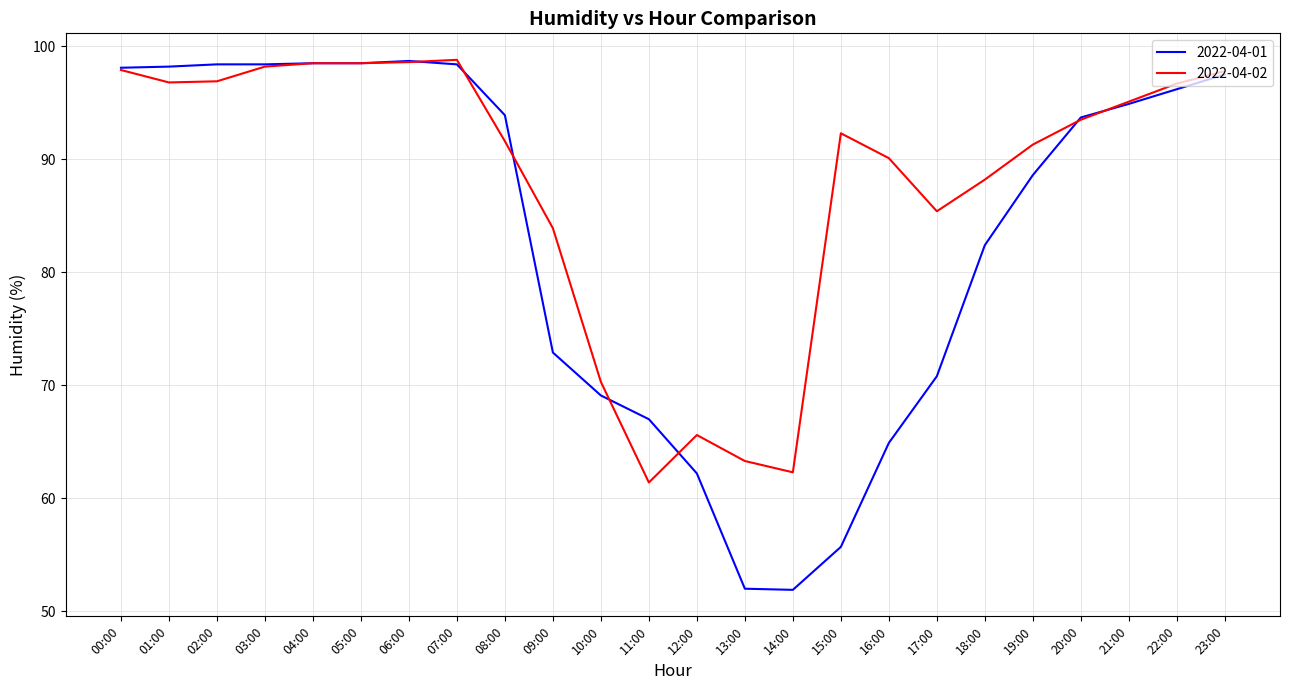

How many lines are shown in the chart?

2